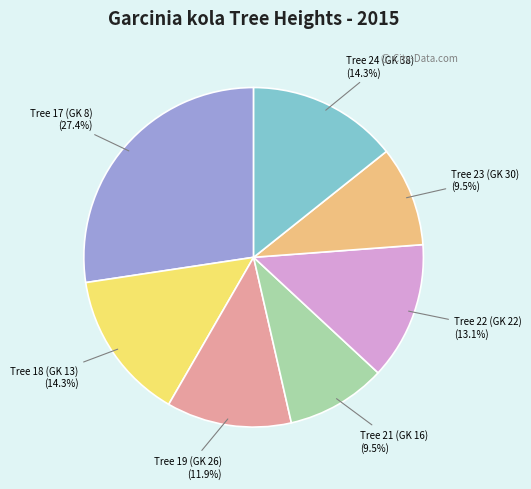

Which slice is the largest?

Tree 17 (GK 8)